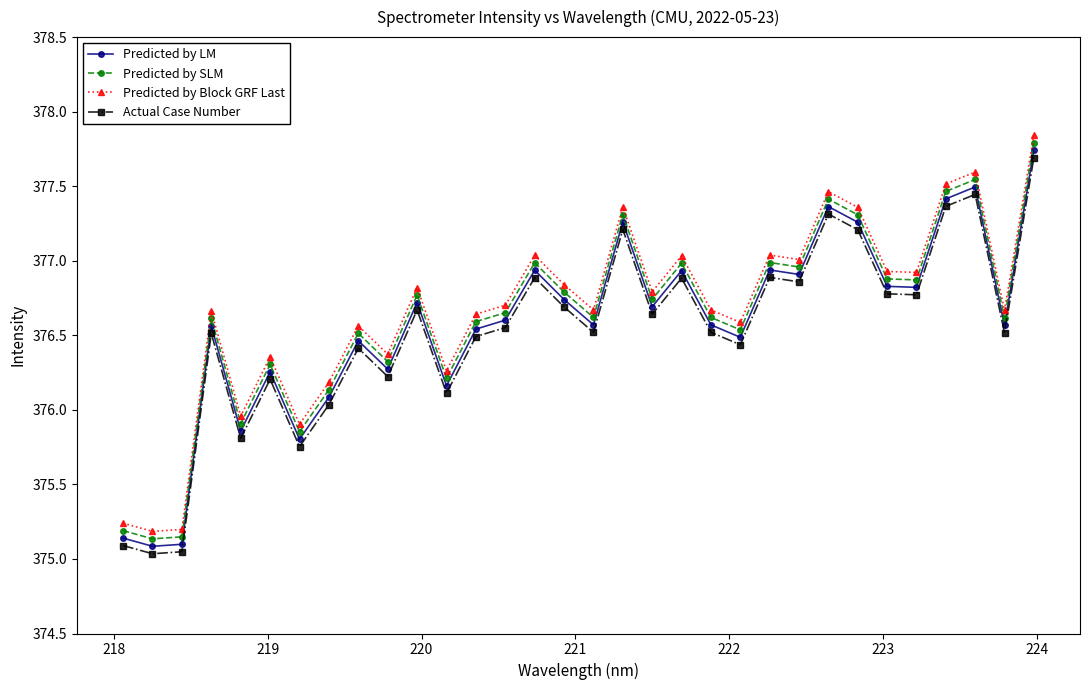

What is the sum of all Predicted by SLM values?

12051.8